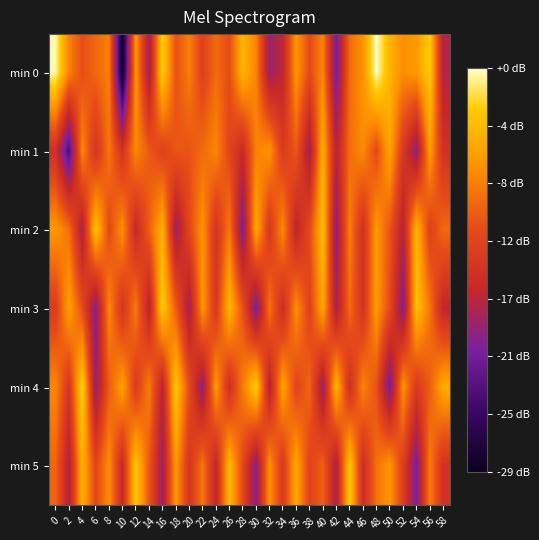

At which category is the sum across all series the highest?

48